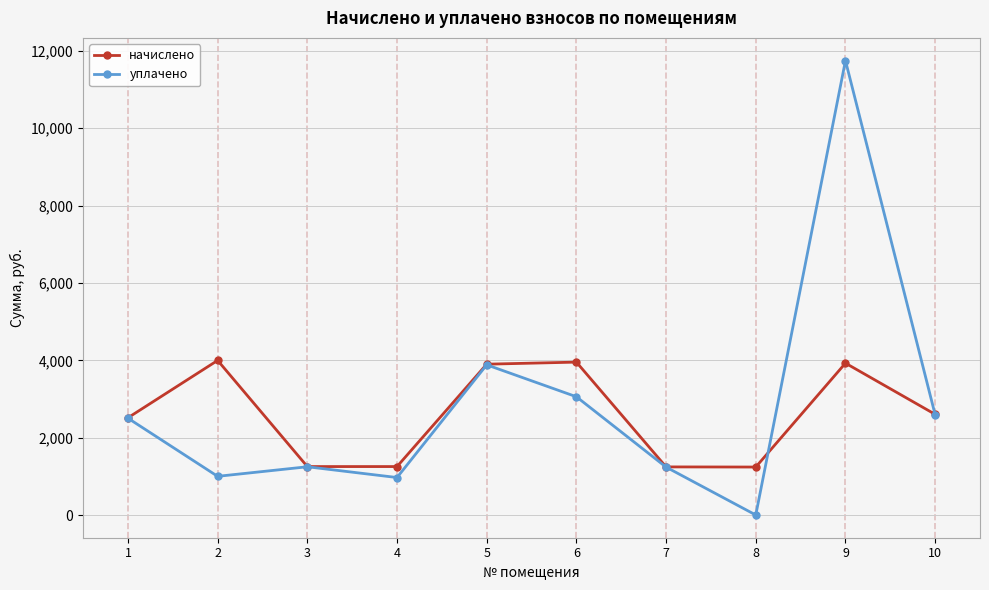

The value of уплачено at 5 is 931.6. True or false?

False